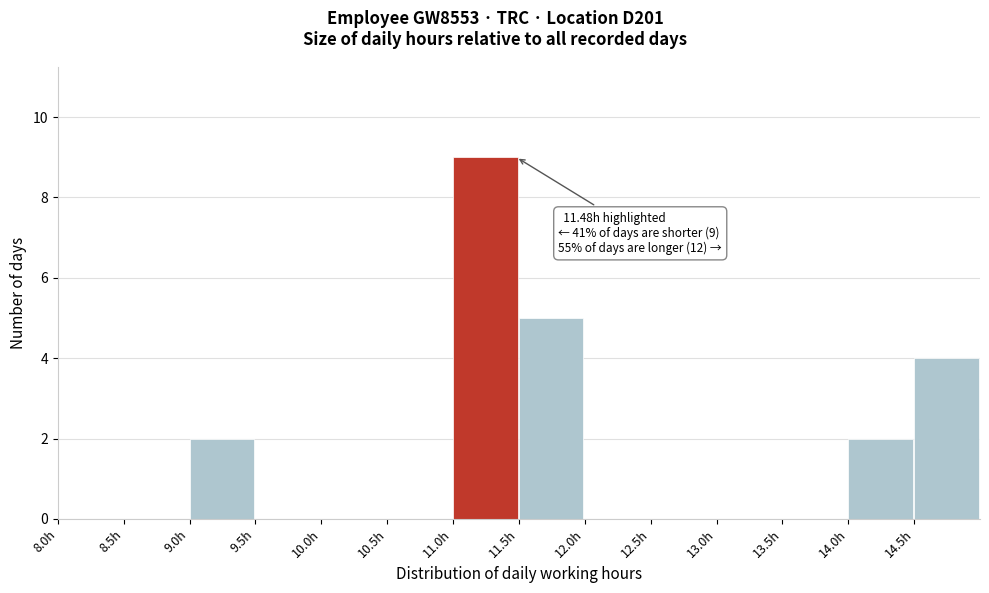

Over which range of the x-axis is the bar tallest?

11.0 to 11.5